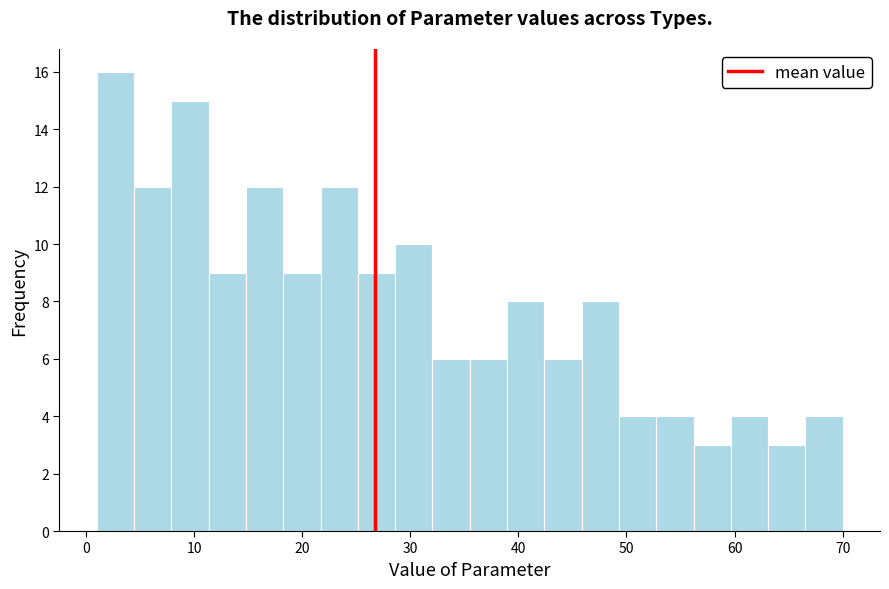

Read against the x-axis, roughly where is the centre of the tallest bar?

3